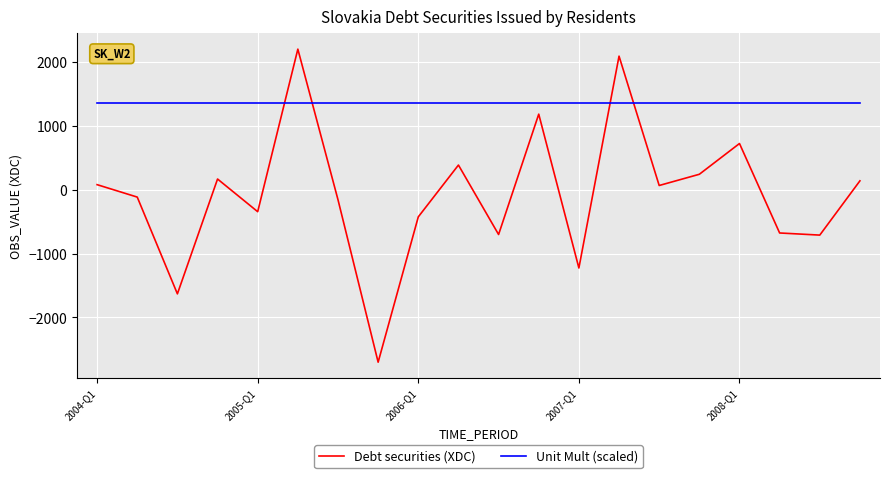

What is the minimum value shown in the chart?

-2700.9